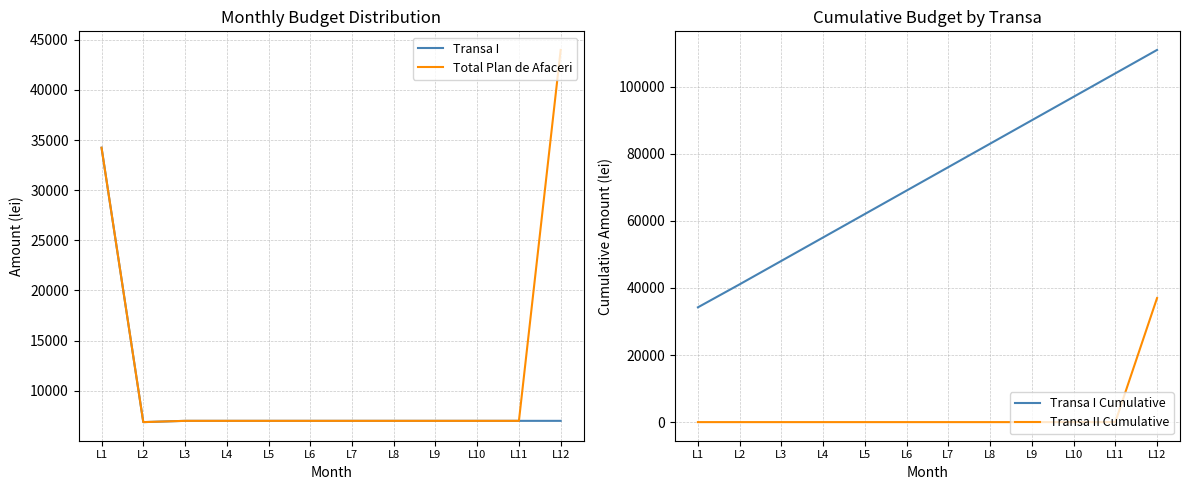

At which category is the sum across all series the highest?

L12